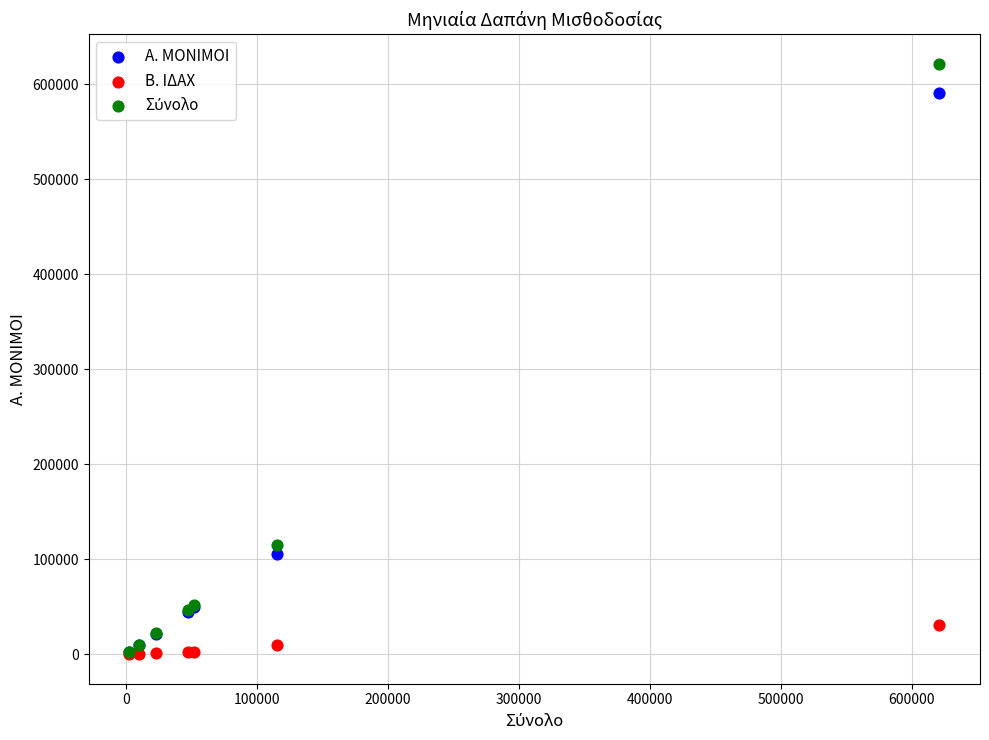

Across all series, what Y value is closest to 310677?

115077.7